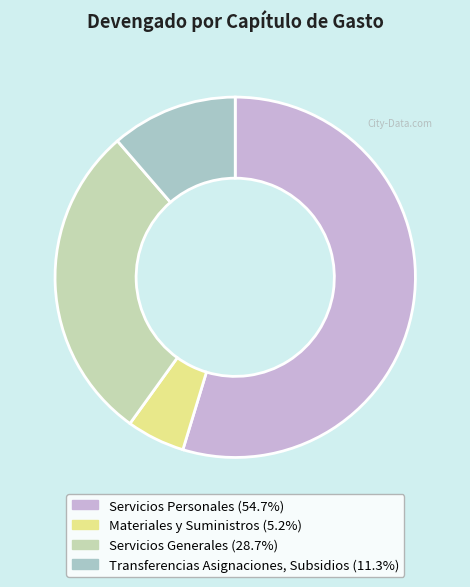

How many slices are in this pie chart?

4